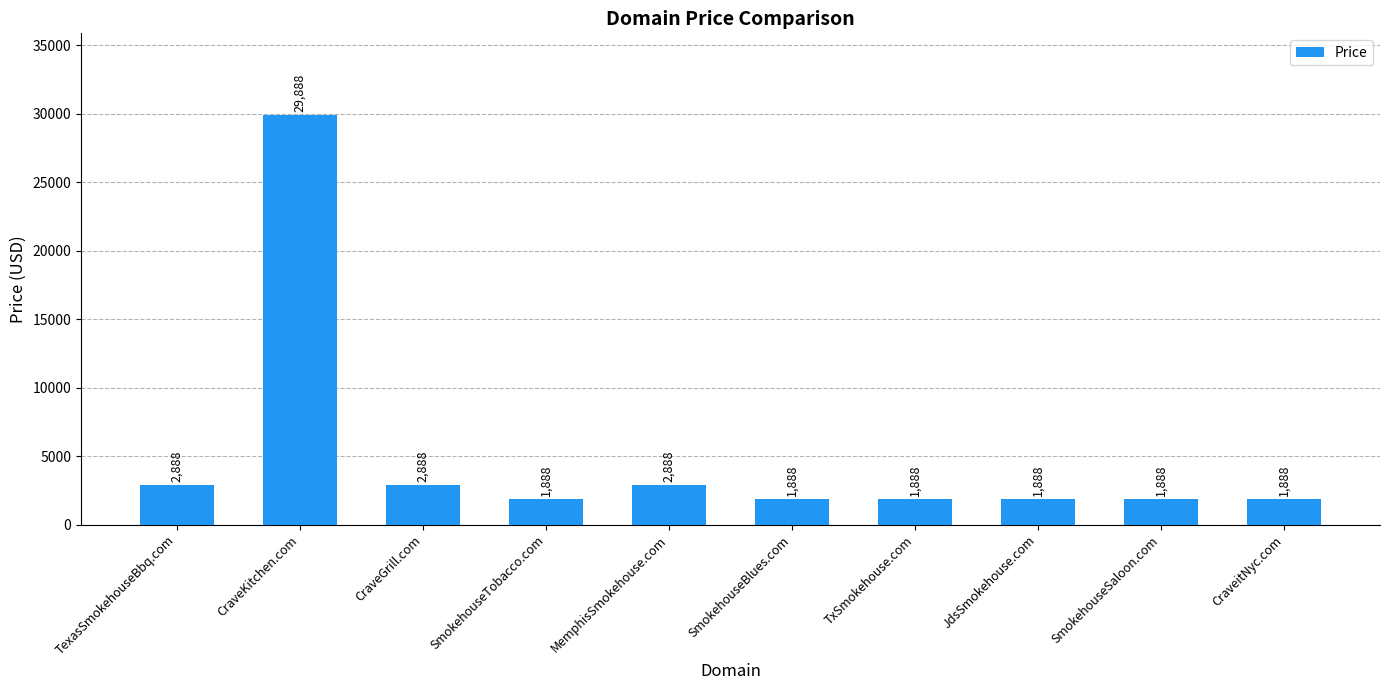

What is the sum of the values at CraveGrill.com and CraveKitchen.com?

32776